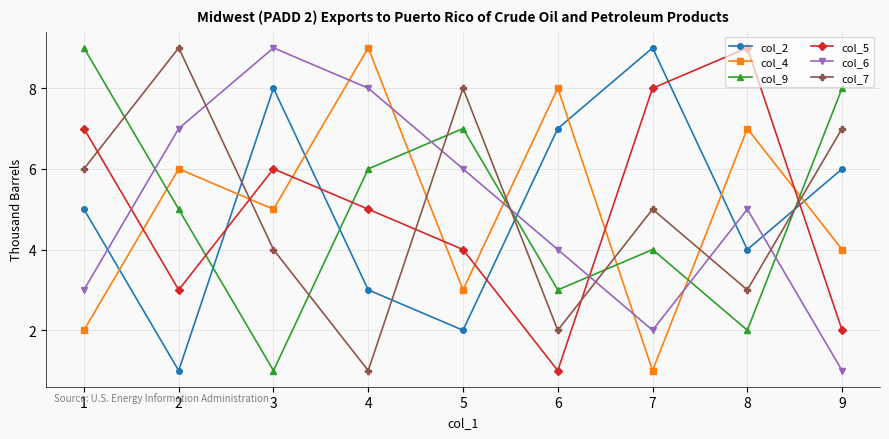

How many data points does each series have?

9